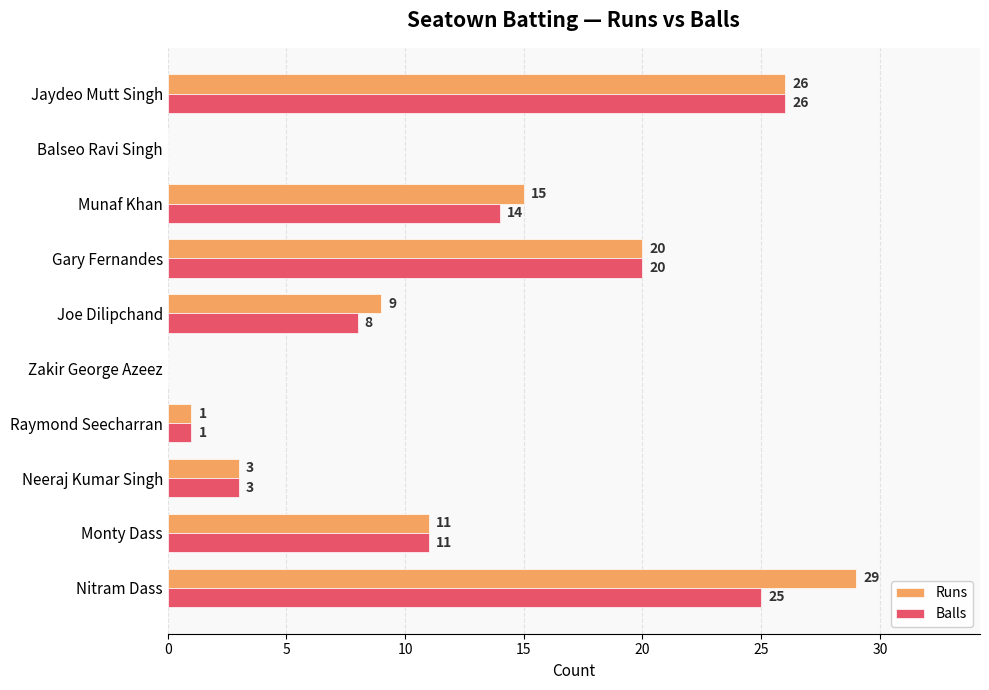

The value of Runs at Zakir George Azeez is -12. True or false?

False